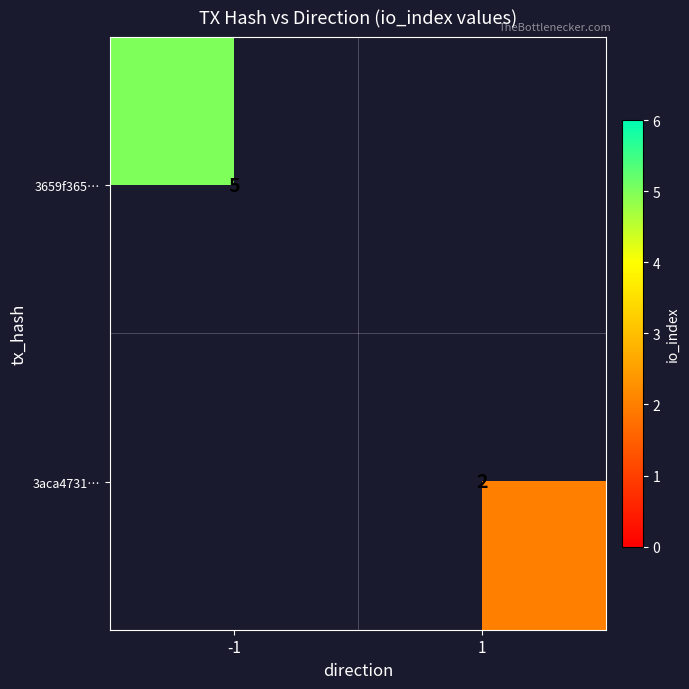

Is it true that 3659f365… equals 9 at -1?

False